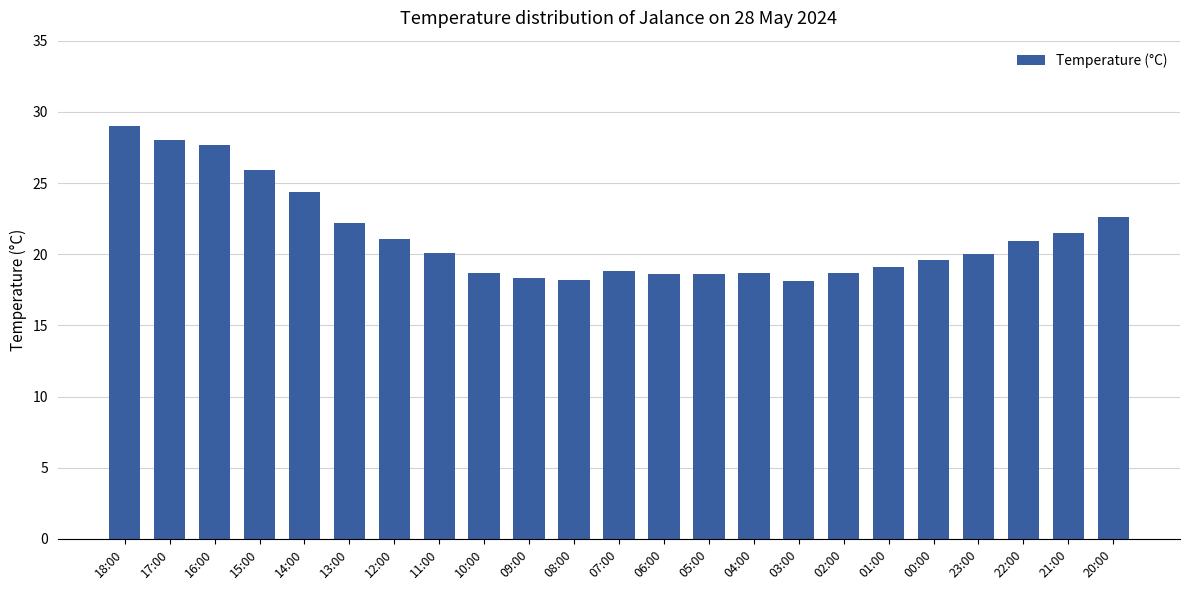

Which has a higher value, 20:00 or 16:00?

16:00